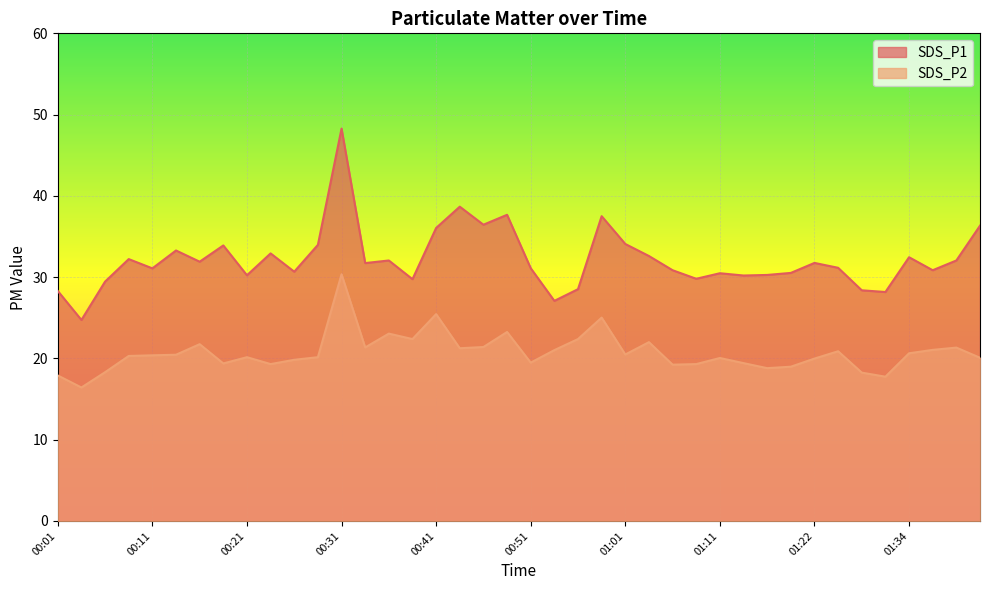

What is the label of the 20th point from the left?

00:49